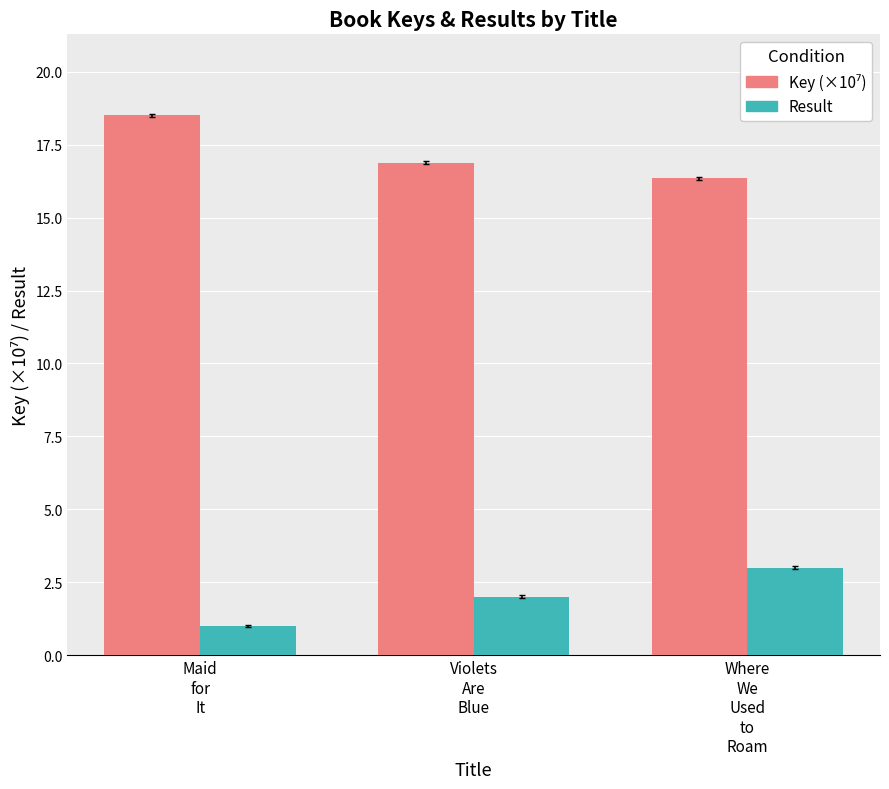

What is the greatest value displayed?

18.5